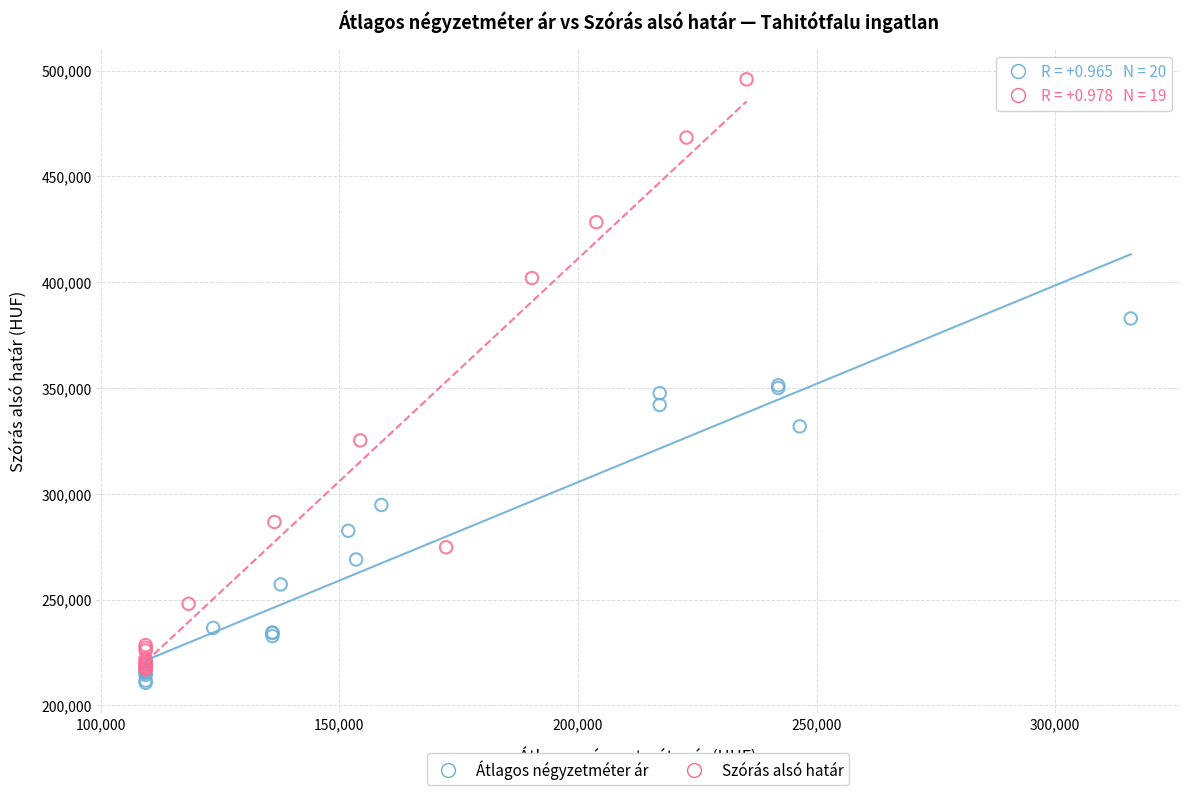

Which series contains the highest Y value?

Szórás alsó határ